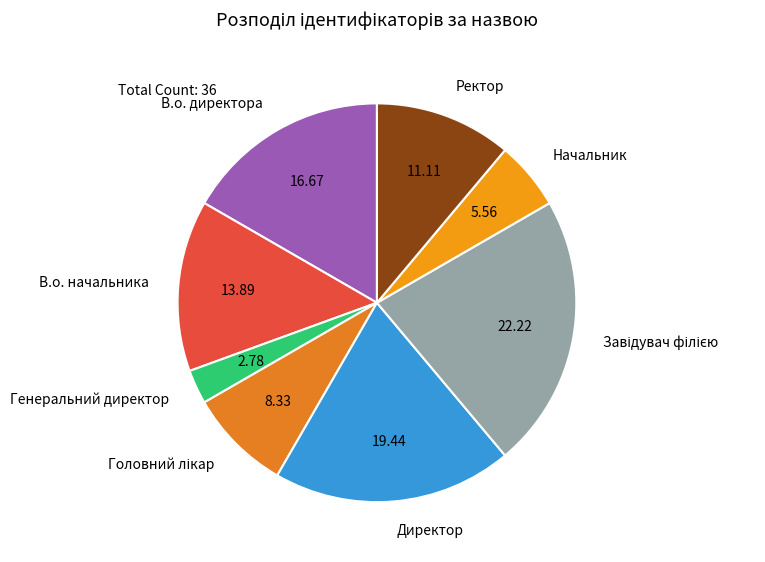

Does В.о. начальника account for over 50% of the chart?

No